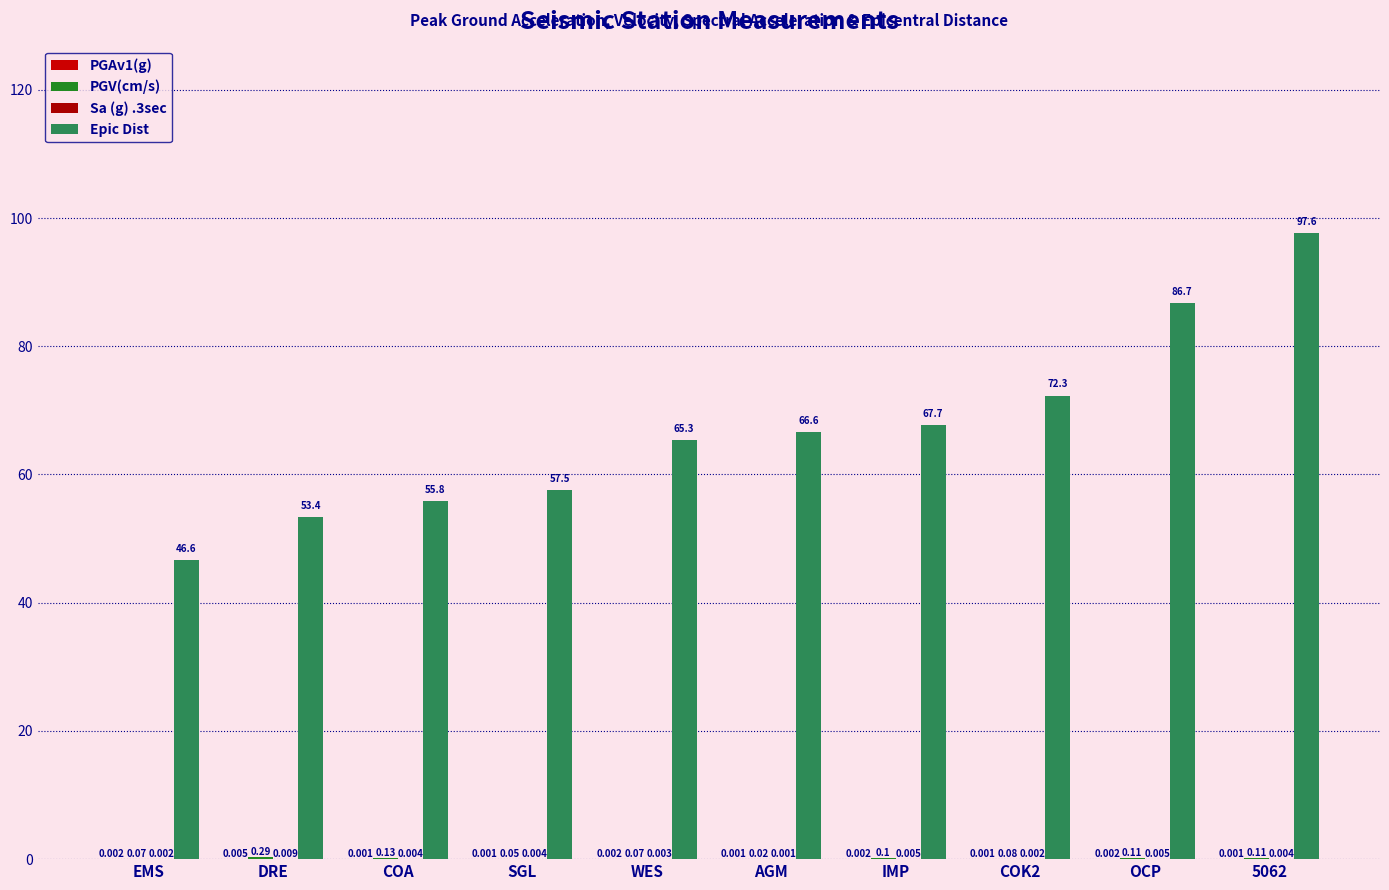

Is the value of PGAv1(g) at WES greater than the value of PGV(cm/s) at SGL?

No